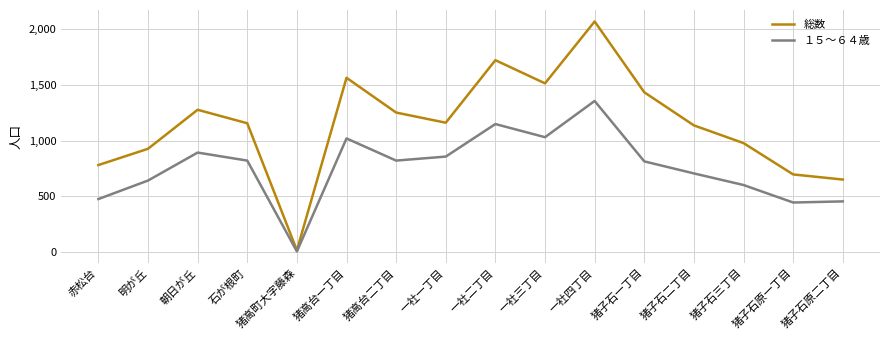

What are all the series names shown in the legend?

総数, １５～６４歳